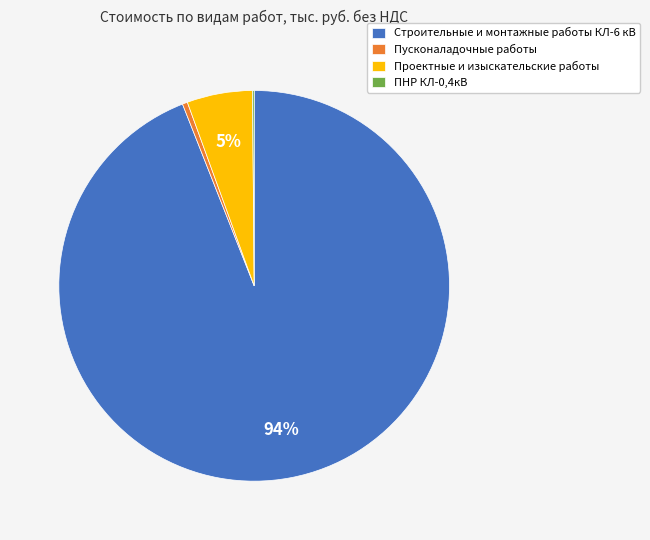

What percentage is the Проектные и изыскательские работы slice, to the nearest percent?

5%